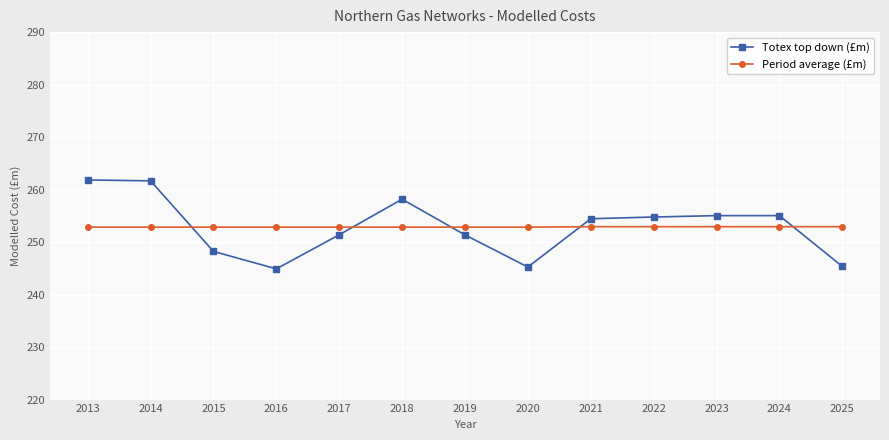

Is the value of Totex top down (£m) at 2025 greater than the value of Period average (£m) at 2021?

No